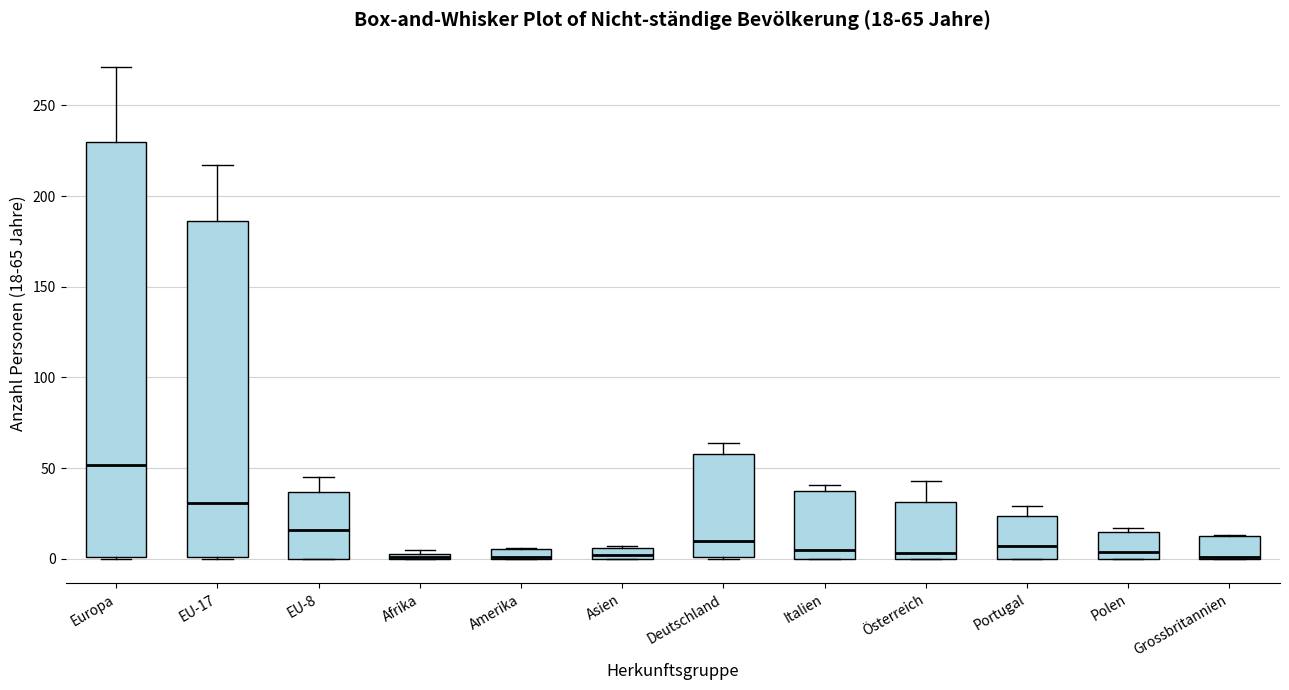

Comparing the boxes themselves (not the whiskers), which one is the tallest?

Europa